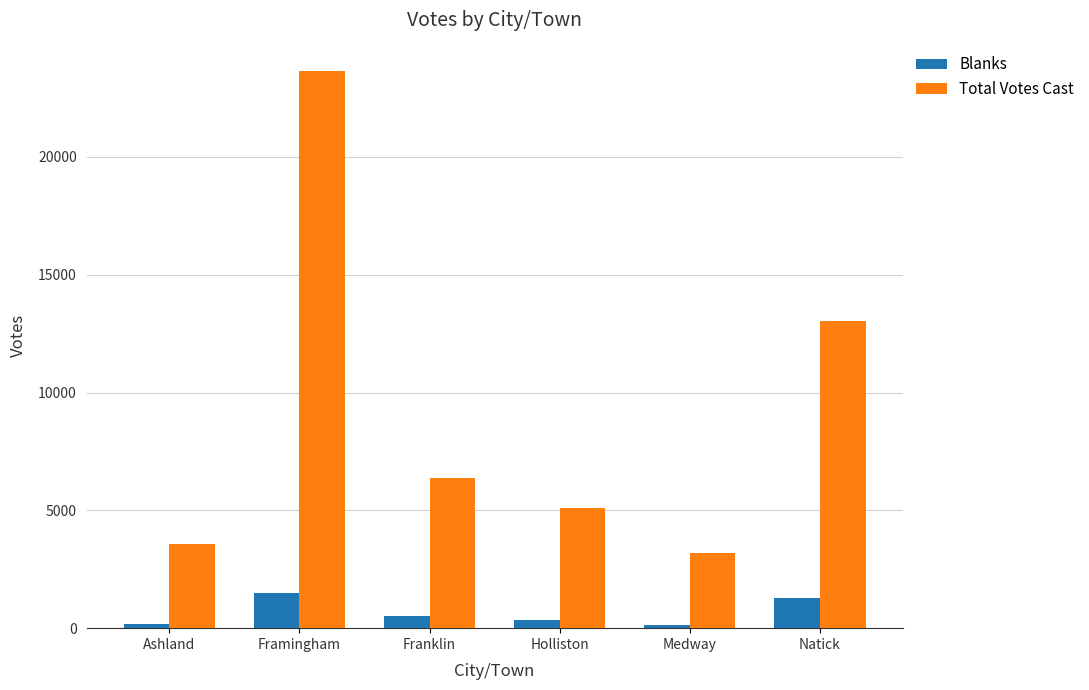

Rank the series by their maximum value, from highest to lowest.

Total Votes Cast, Blanks